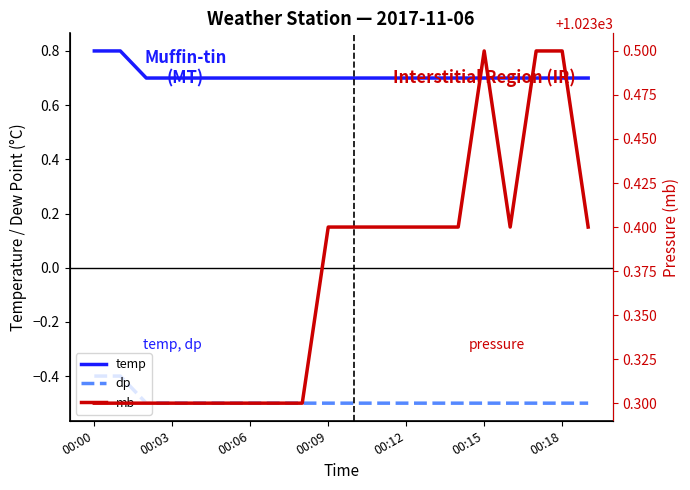

What position from the right is 00:00?

20